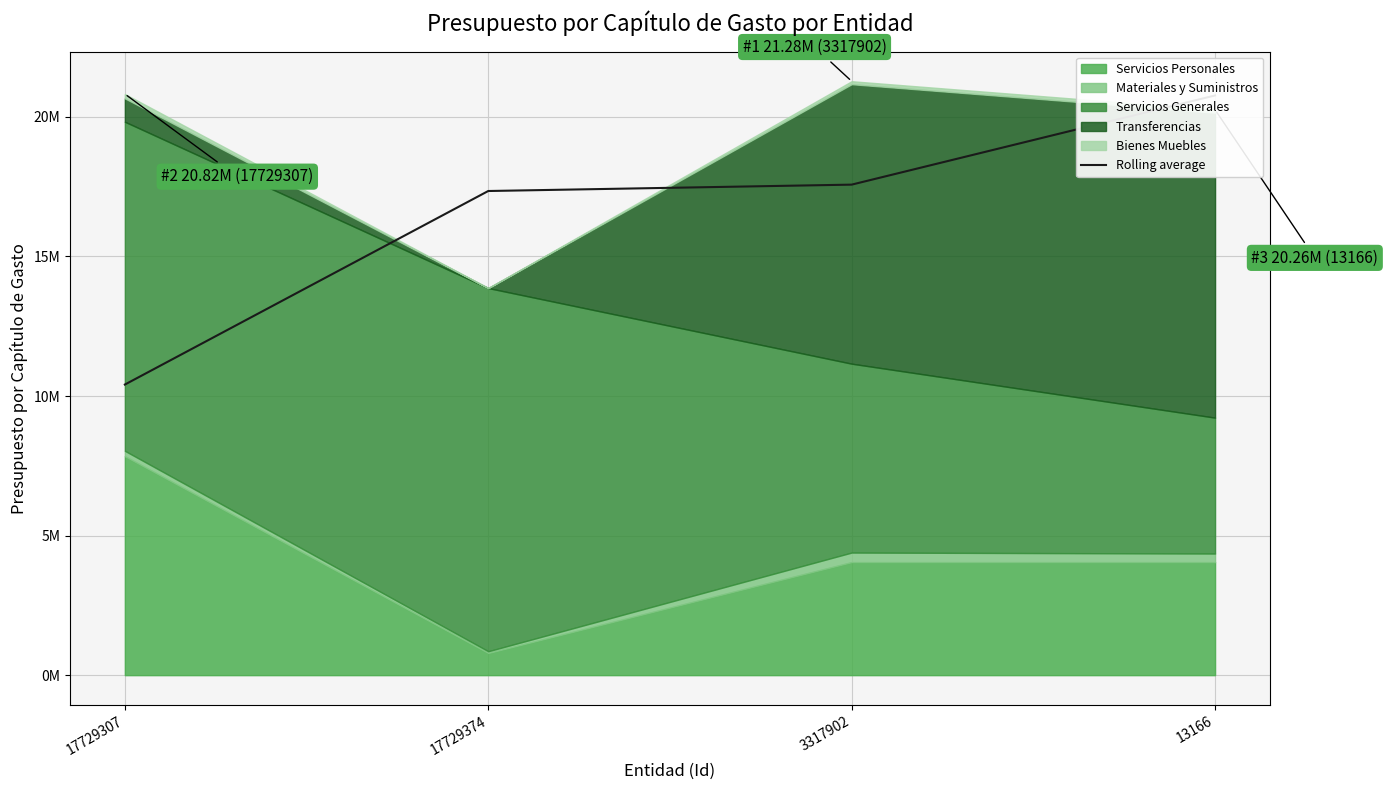

Is it true that the value at 17729374 is 30437551.3?

False